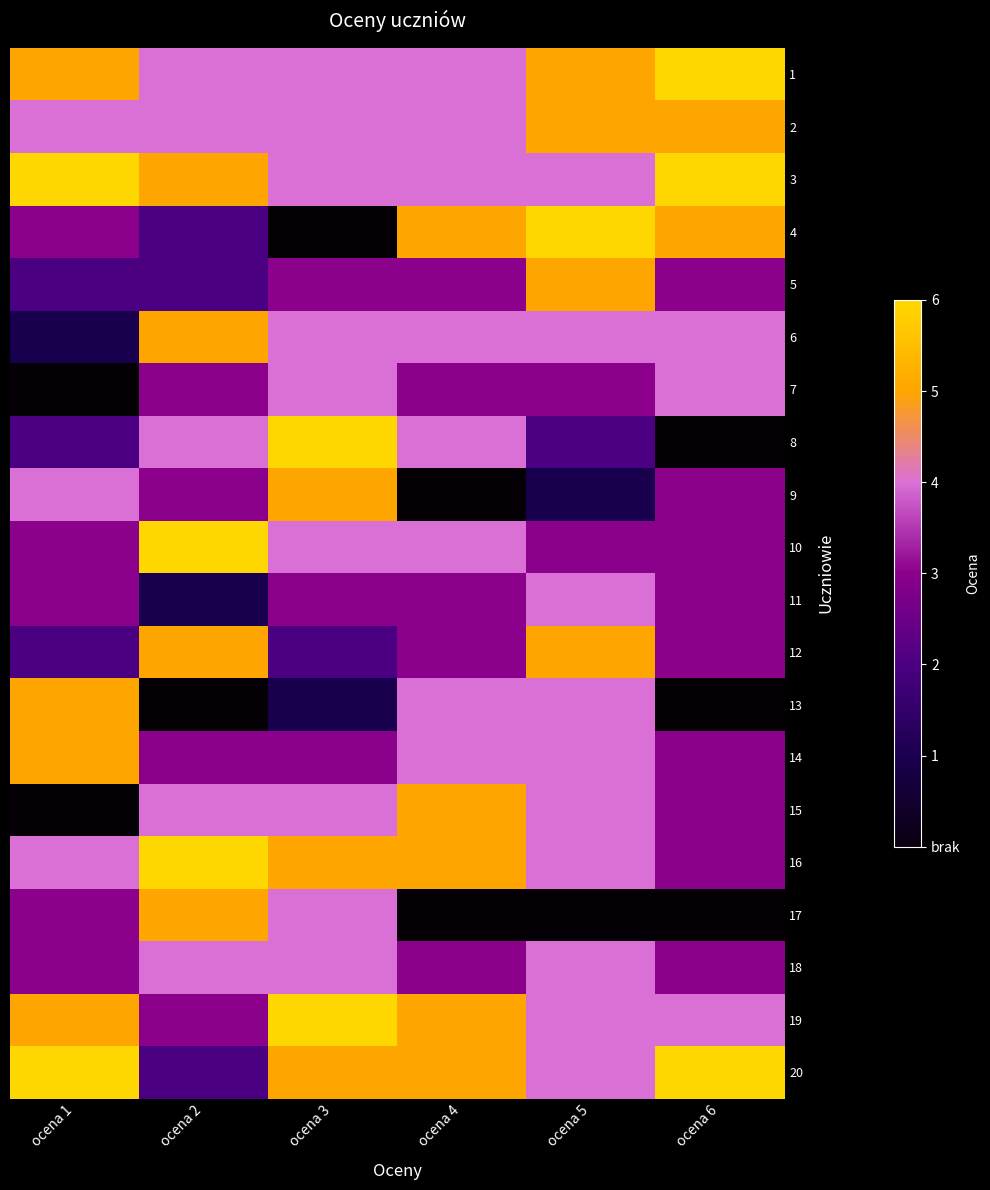

Which series has the widest spread of values?

4